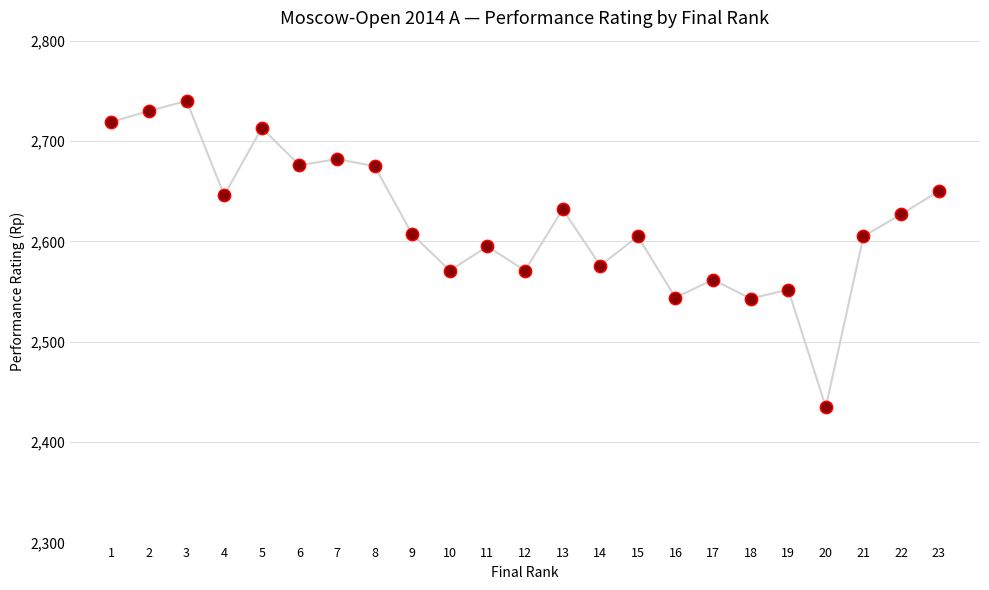

Approximately how many times larger is the value at 21 compared to 11?

1.0